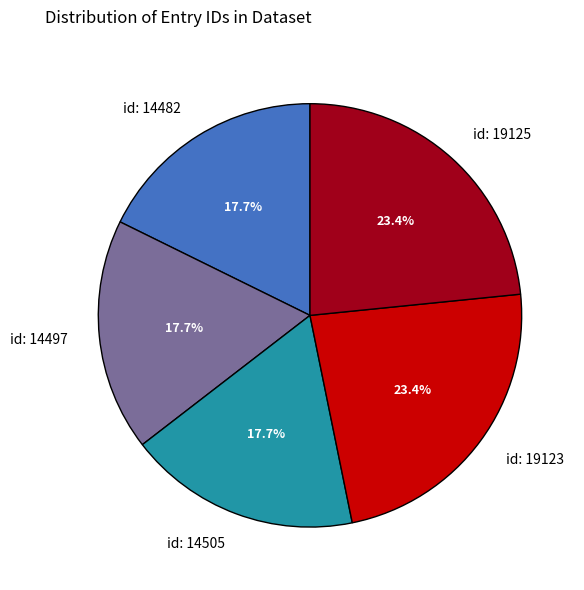

What is the ratio of the value at id: 19125 to the value at id: 19123?

1.0